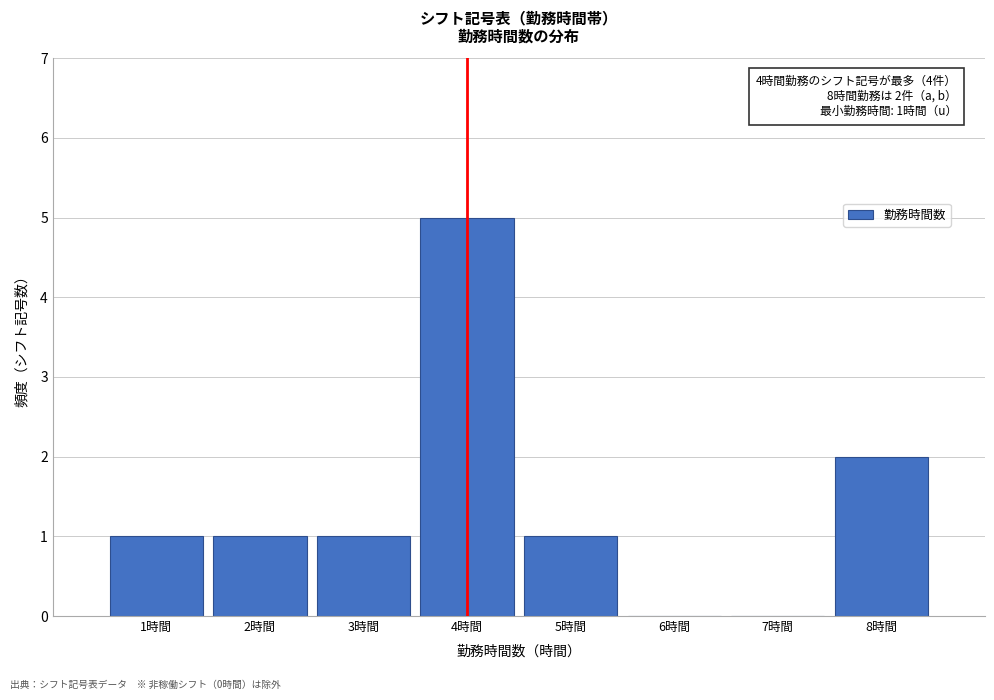

Which range on the x-axis has the tallest bar?

3.5 to 4.5